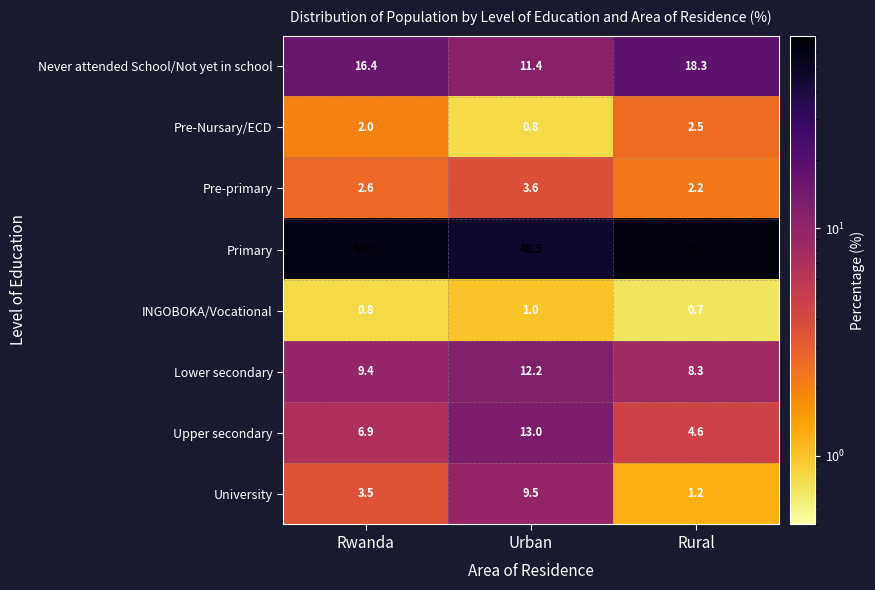

Reading left to right, list all the values displayed in this chart.

Never attended School/Not yet in school: 16.4	11.4	18.3
Pre-Nursary/ECD: 2.0	0.8	2.5
Pre-primary: 2.6	3.6	2.2
Primary: 58.3	48.5	62.1
INGOBOKA/Vocational: 0.8	1.0	0.7
Lower secondary: 9.4	12.2	8.3
Upper secondary: 6.9	13.0	4.6
University: 3.5	9.5	1.2